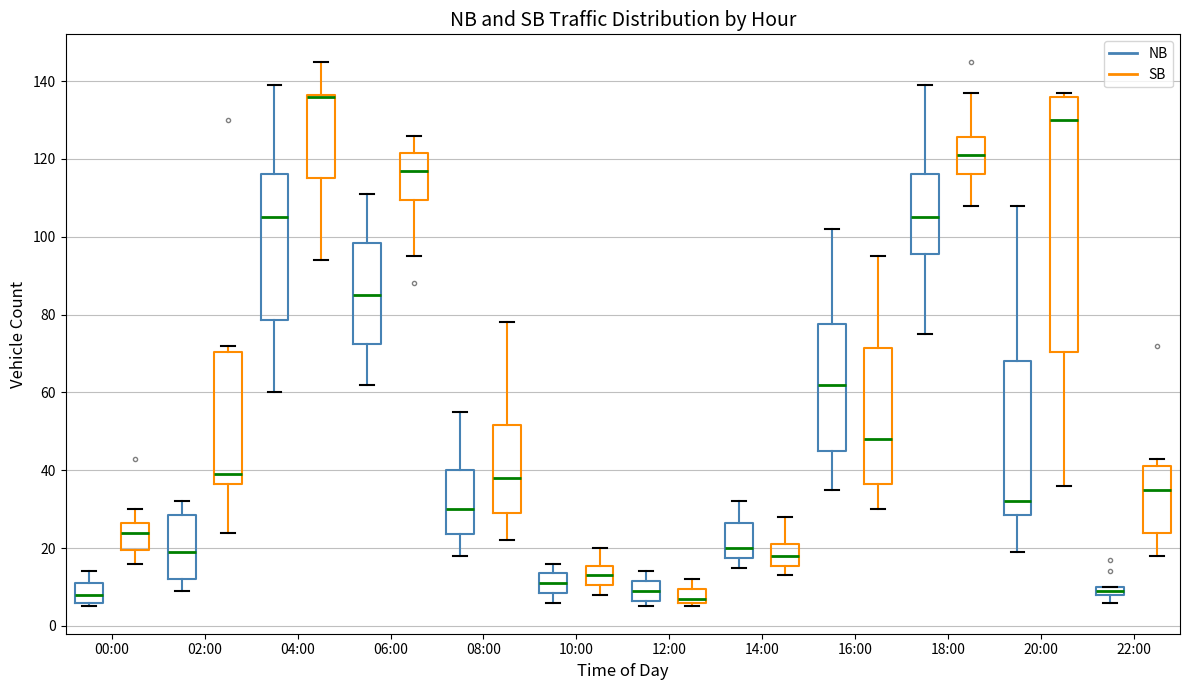

Where does the lower whisker of the box for 06:00 (SB) end on the y-axis? The values are not printed on the chart, so give them approximately, as read against the axis.

96